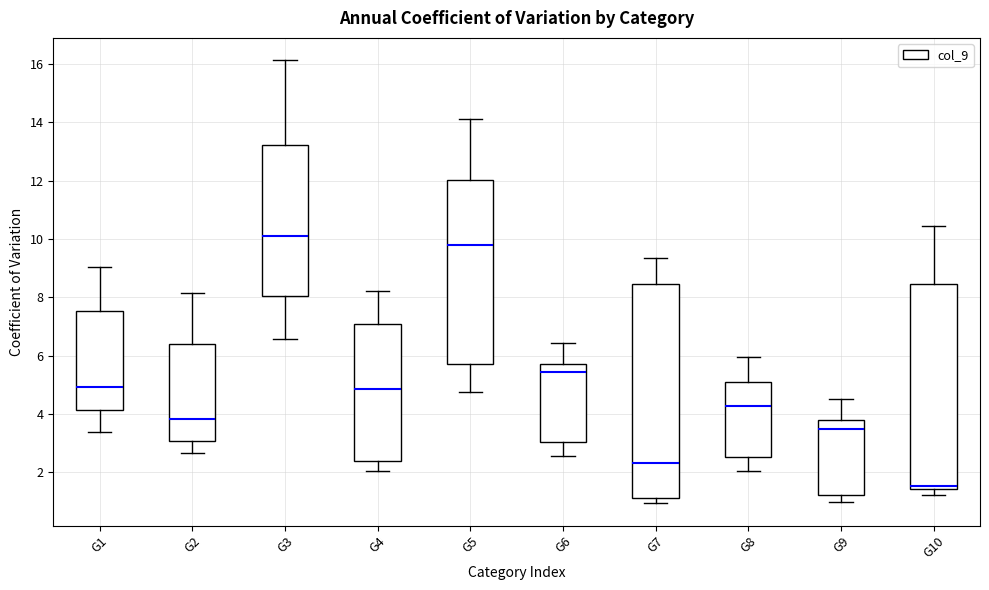

Reading left to right, transcribe this box plot: for each box, give where its median line is, the range the box spans, and where its two whiskers end, as read against the y-axis. The values are not printed on the chart, so give them approximately, as read against the axis.

G1: median 5.0, box 4.2 to 7.6, whiskers 3.4 to 9.0
G2: median 3.8, box 3.0 to 6.4, whiskers 2.6 to 8.2
G3: median 10.0, box 8.0 to 13.2, whiskers 6.6 to 16.2
G4: median 4.8, box 2.4 to 7.0, whiskers 2.0 to 8.2
G5: median 9.8, box 5.8 to 12.0, whiskers 4.8 to 14.2
G6: median 5.4, box 3.0 to 5.8, whiskers 2.6 to 6.4
G7: median 2.4, box 1.2 to 8.4, whiskers 1.0 to 9.4
G8: median 4.2, box 2.6 to 5.2, whiskers 2.0 to 6.0
G9: median 3.4, box 1.2 to 3.8, whiskers 1.0 to 4.6
G10: median 1.6, box 1.4 to 8.4, whiskers 1.2 to 10.4